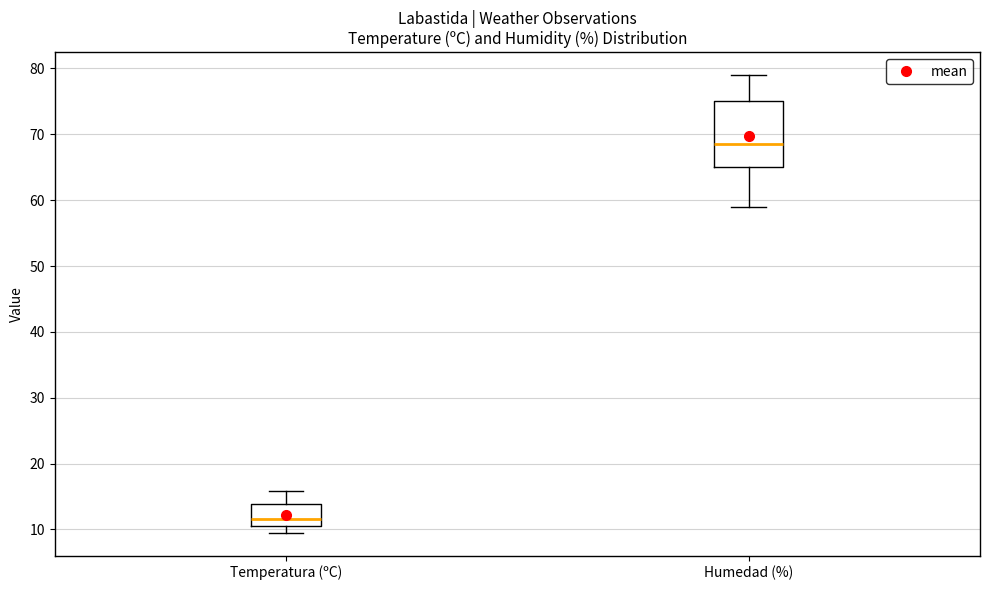

Which box is the tallest, from its lower edge to its upper edge?

Humedad (%)